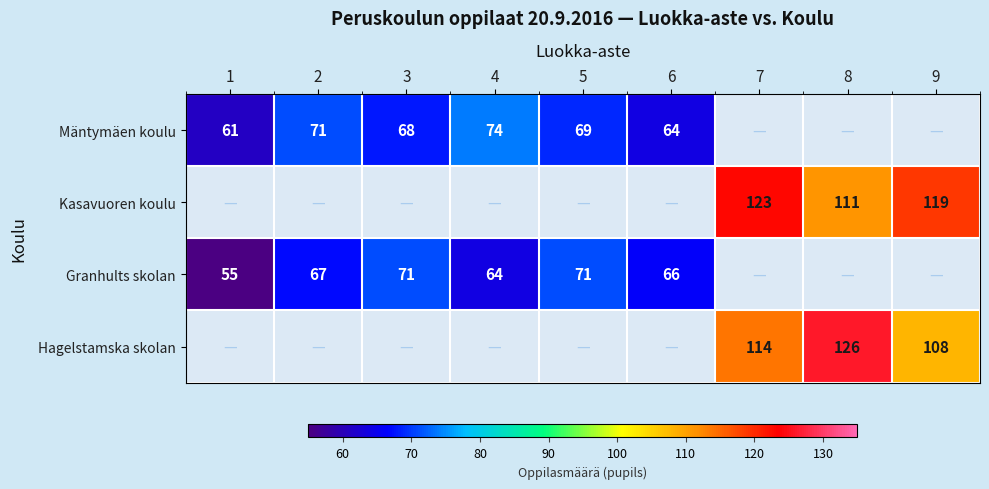

The value of Kasavuoren koulu at 9 is 119. True or false?

True